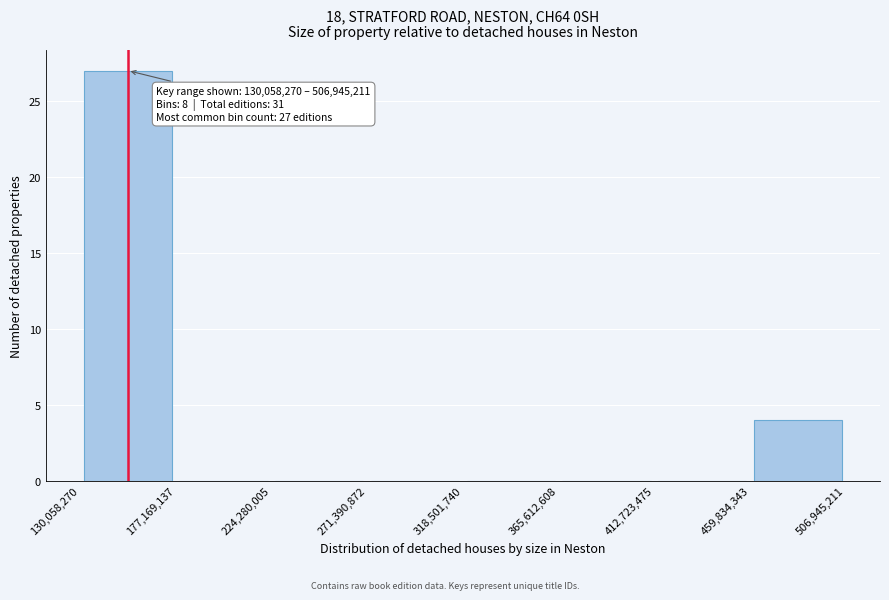

Over which range of the x-axis is the bar tallest?

130,058,270 to 177,169,137